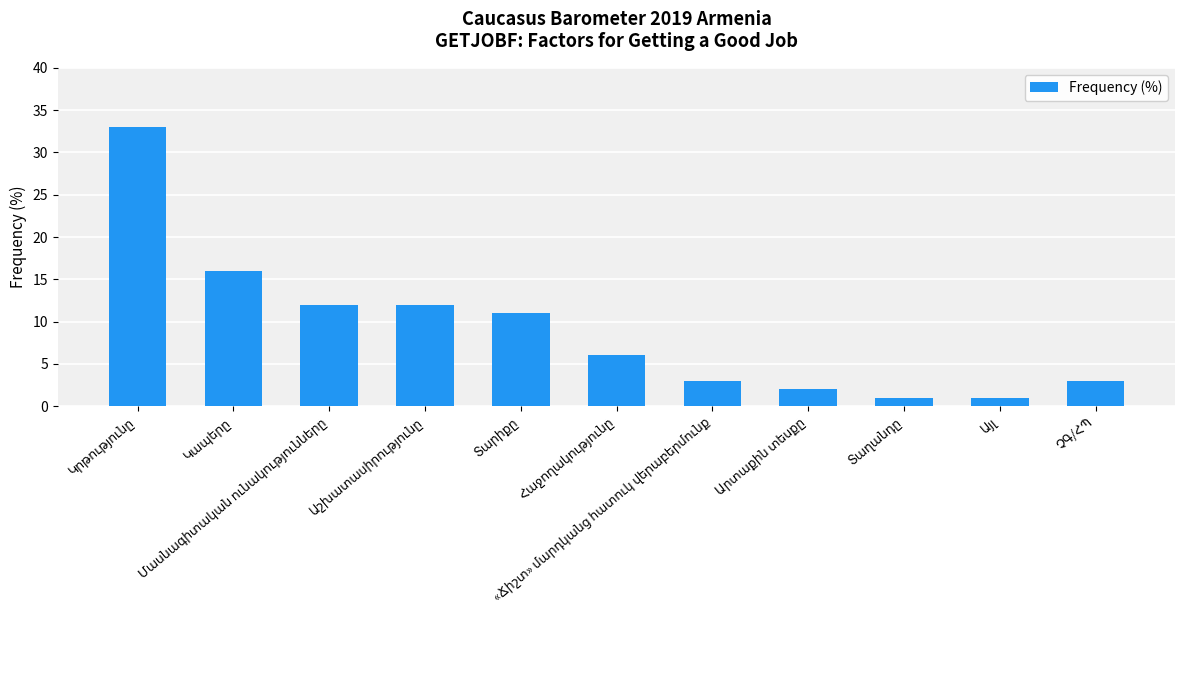

Reading left to right, what are all the values shown in this chart?

33	16	12	12	11	6	3	2	1	1	3